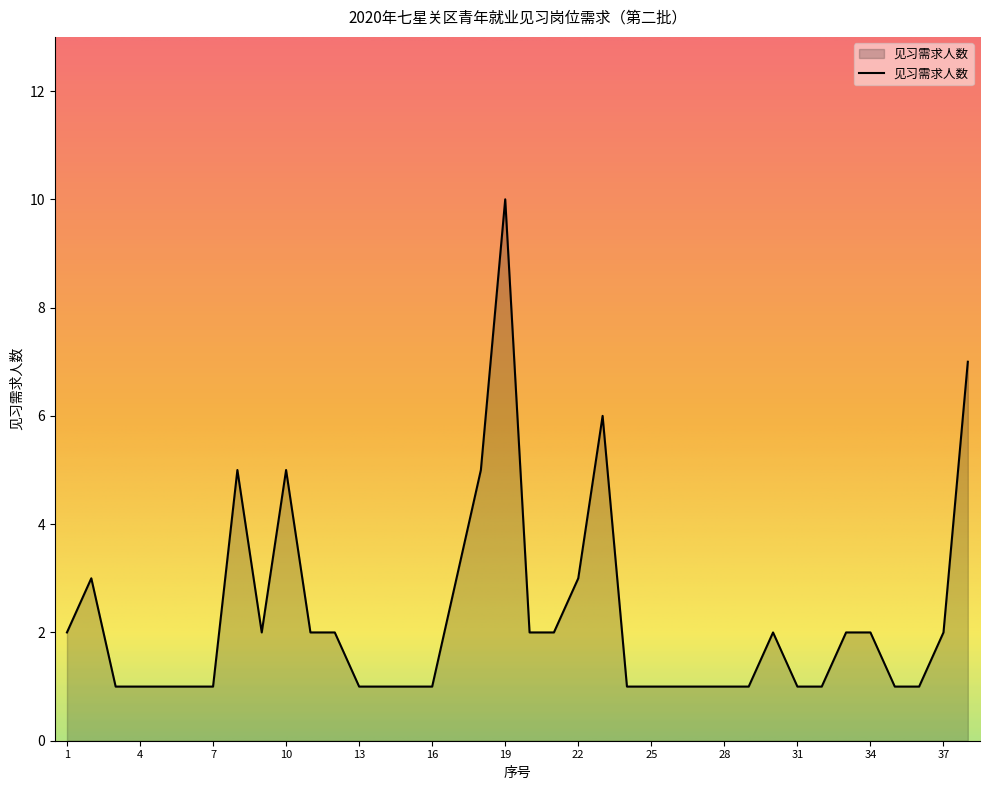

What is the difference between the maximum and minimum values?

9